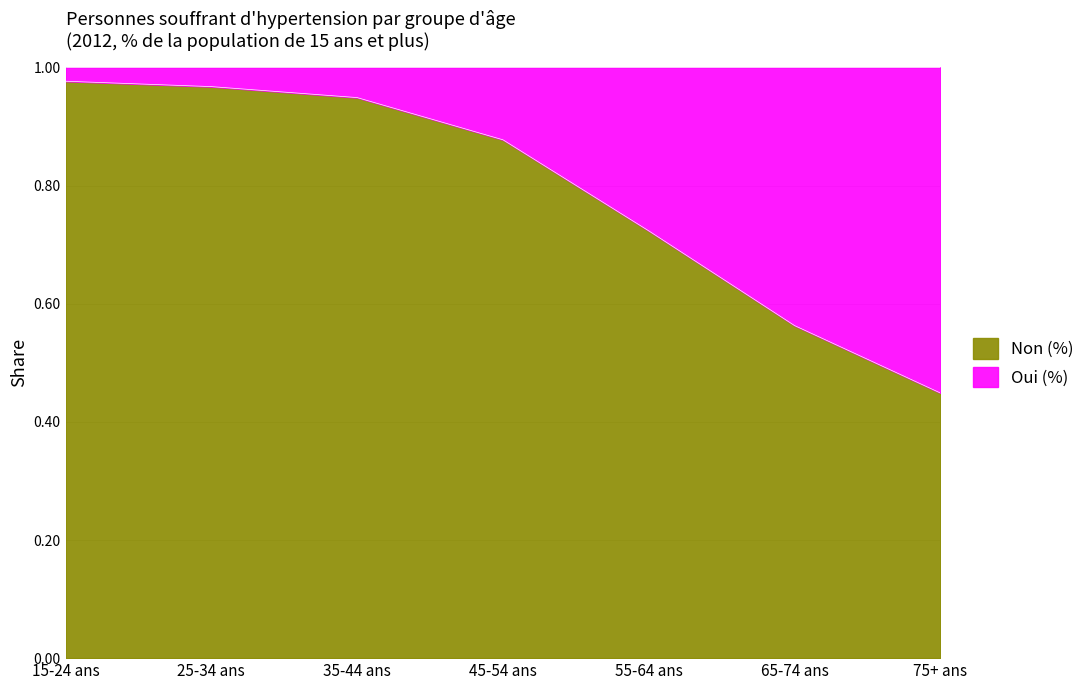

What is the label of the 2nd point from the left?

25-34 ans